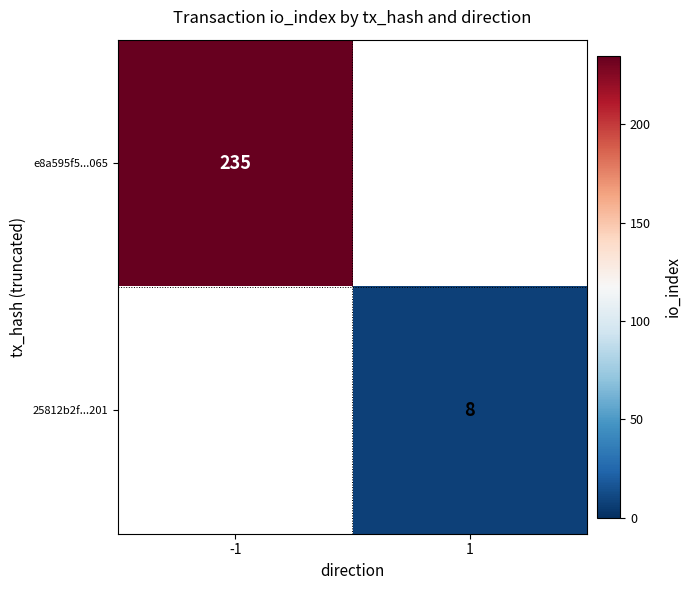

True or false: 25812b2f...201 has a value of 3.1 at 1.

False